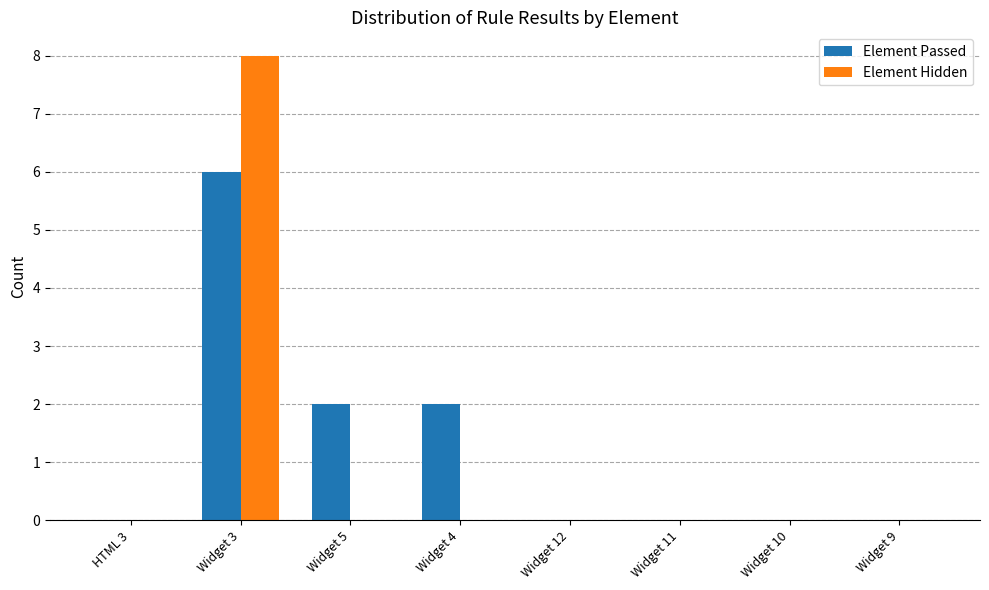

At which category is the sum across all series the highest?

Widget 3